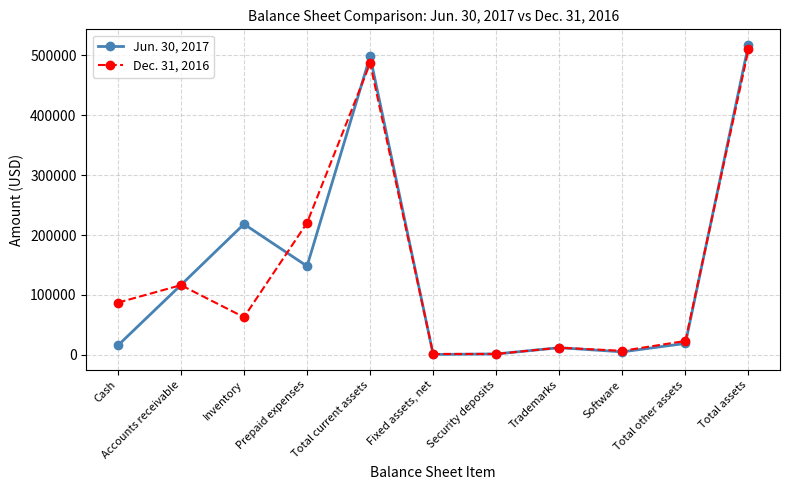

At which label does Dec. 31, 2016 reach its peak?

Total assets